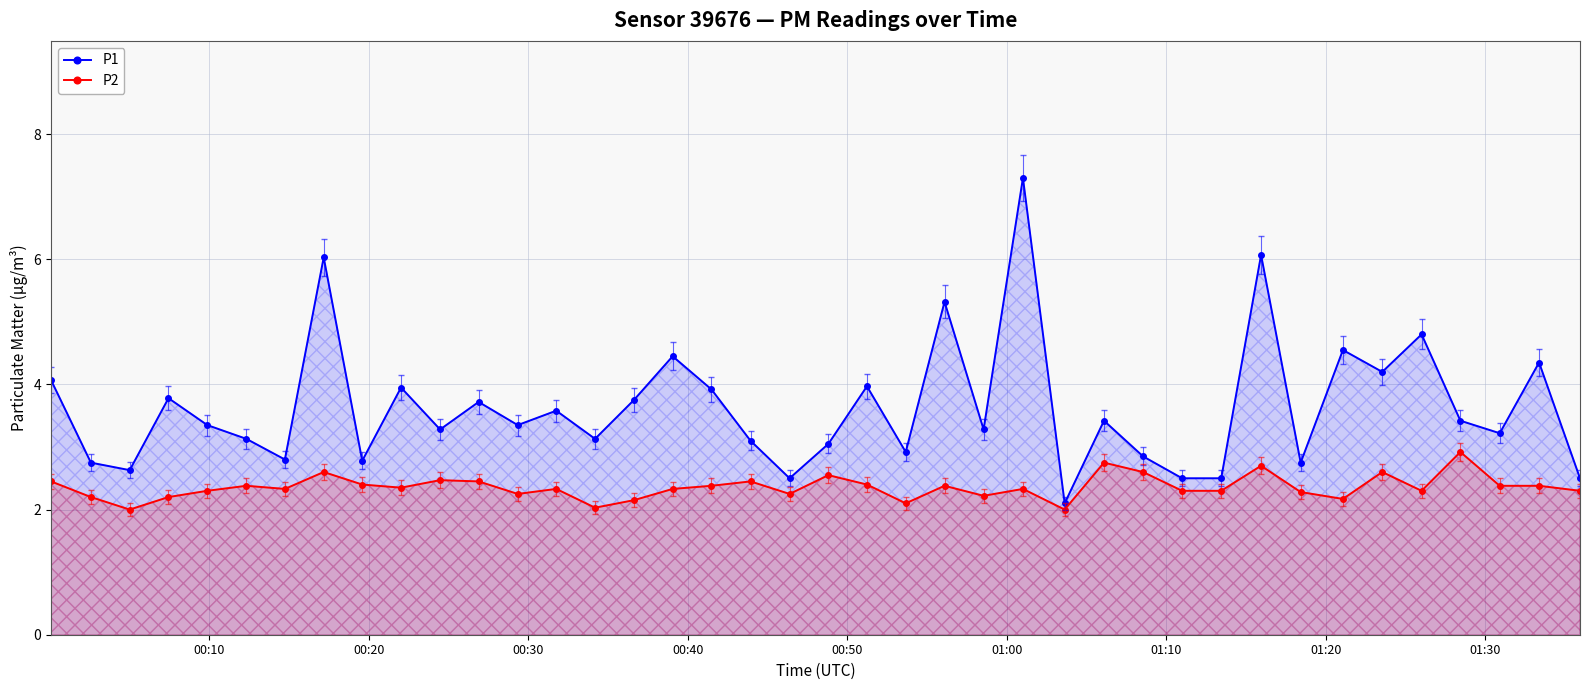

True or false: P2 has more than 0 points higher than both neighbors.

True